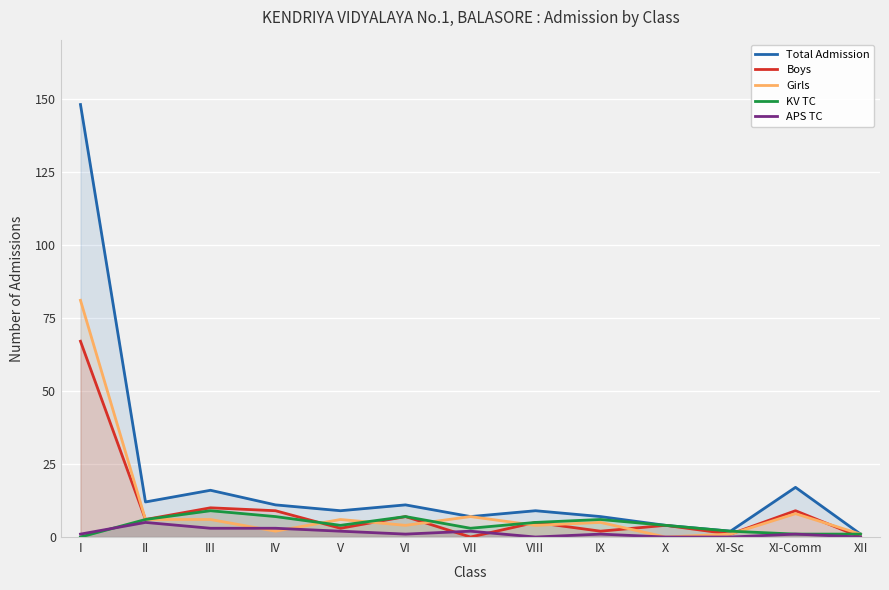

The Boys series shows 2 at IX. True or false?

True